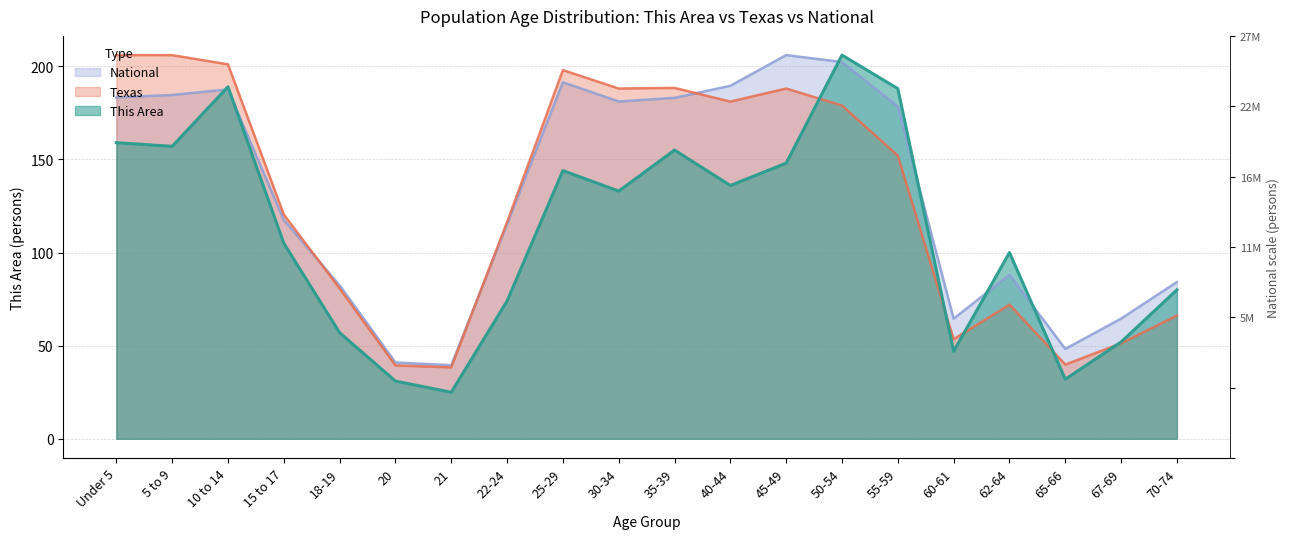

What are all the series names shown in the legend?

This Area, Texas, National